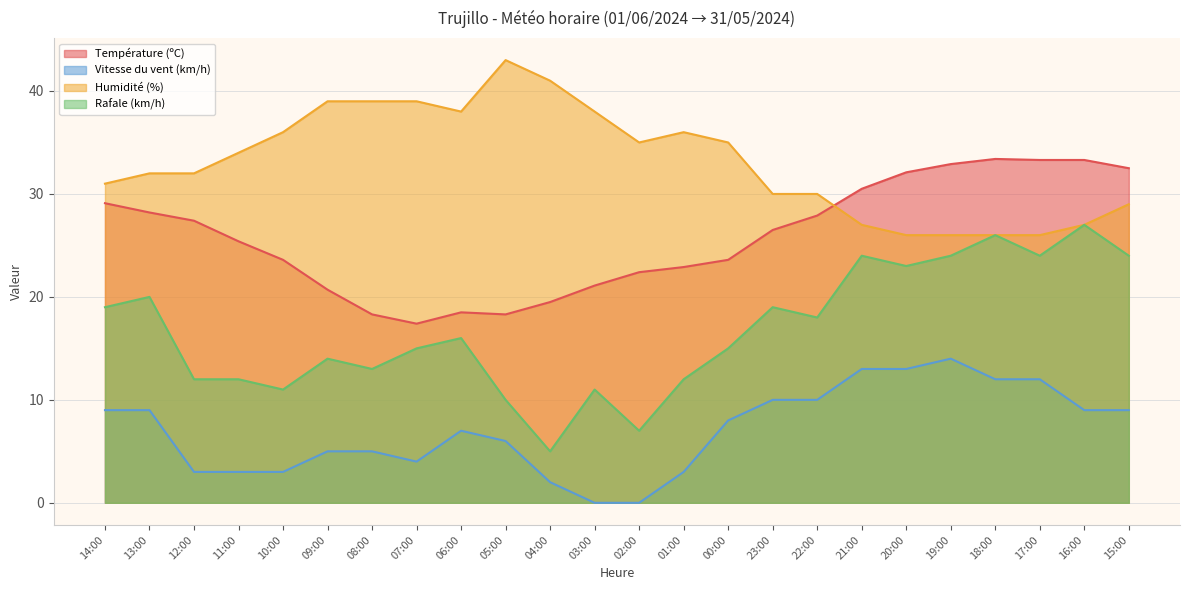

Which category has the lowest value in the Rafale (km/h) series?

04:00